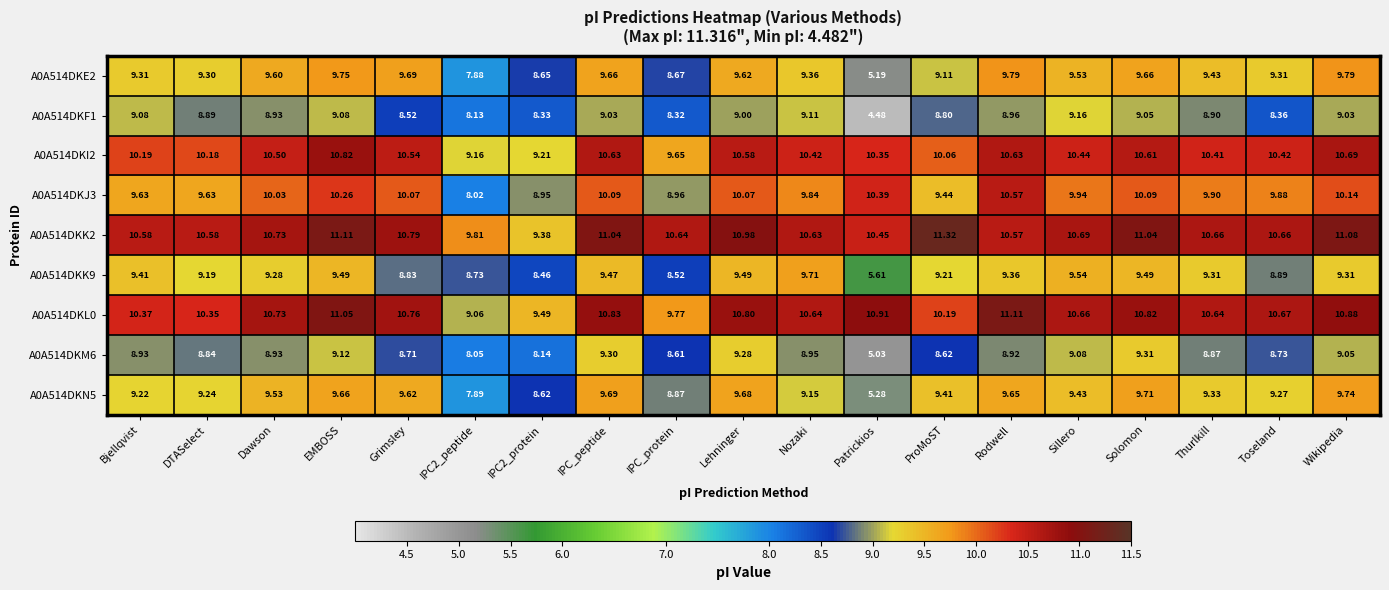

Which series changed the most between Sillero and Wikipedia?

A0A514DKK2